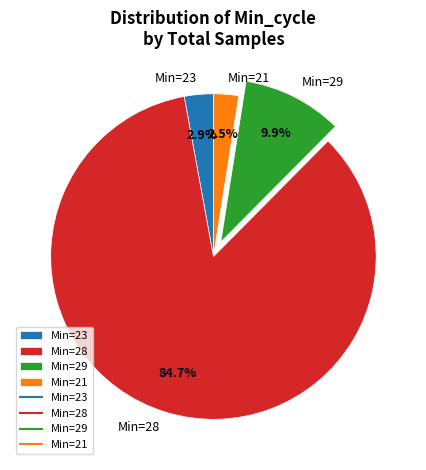

Does Min=28 represent more than half of the total?

Yes